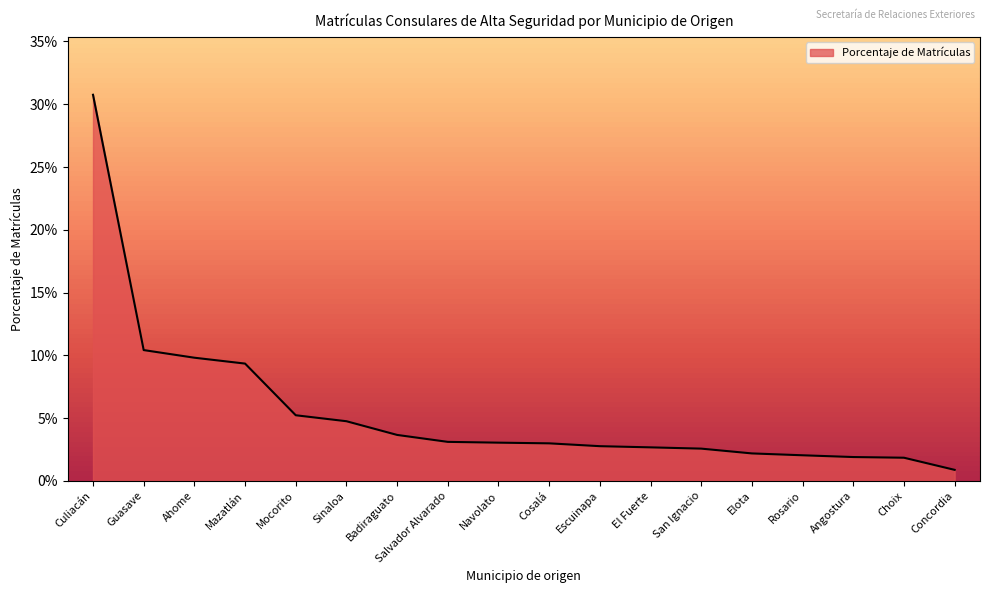

Does the chart display data point markers on the line(s)?

No